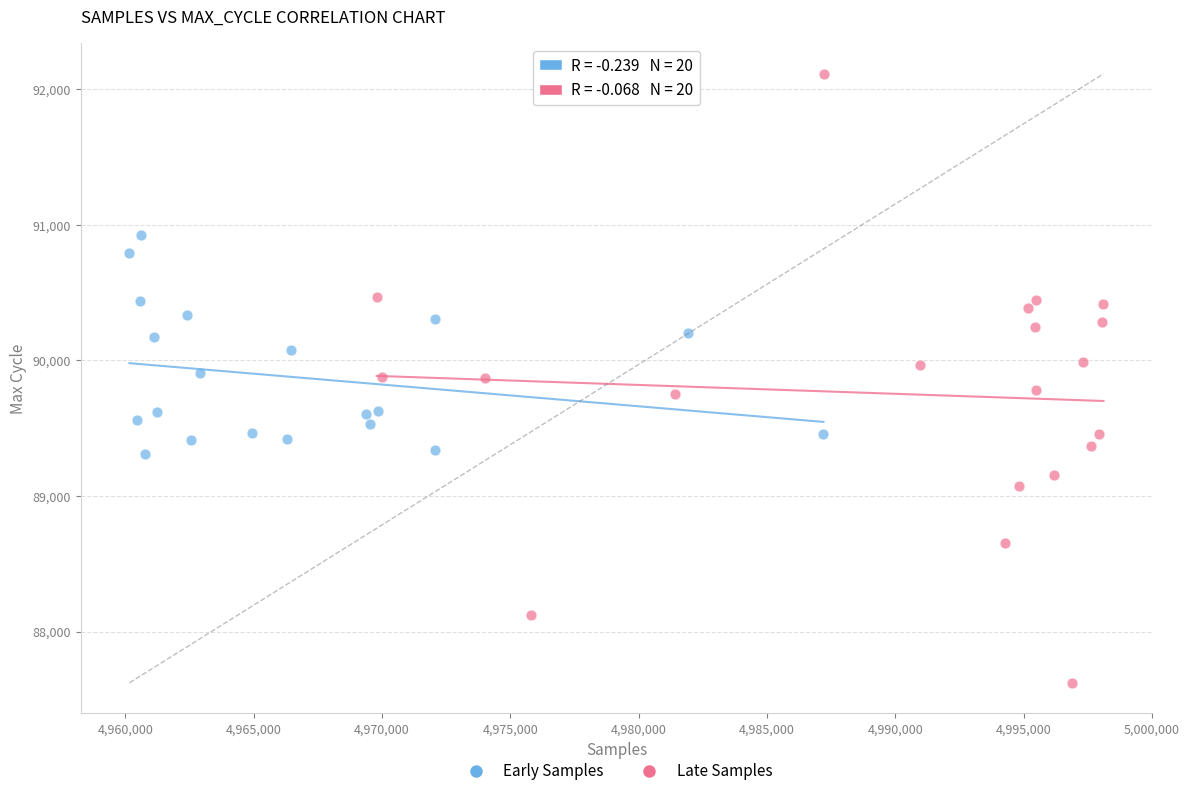

Which series reaches the minimum Y coordinate?

Late Samples